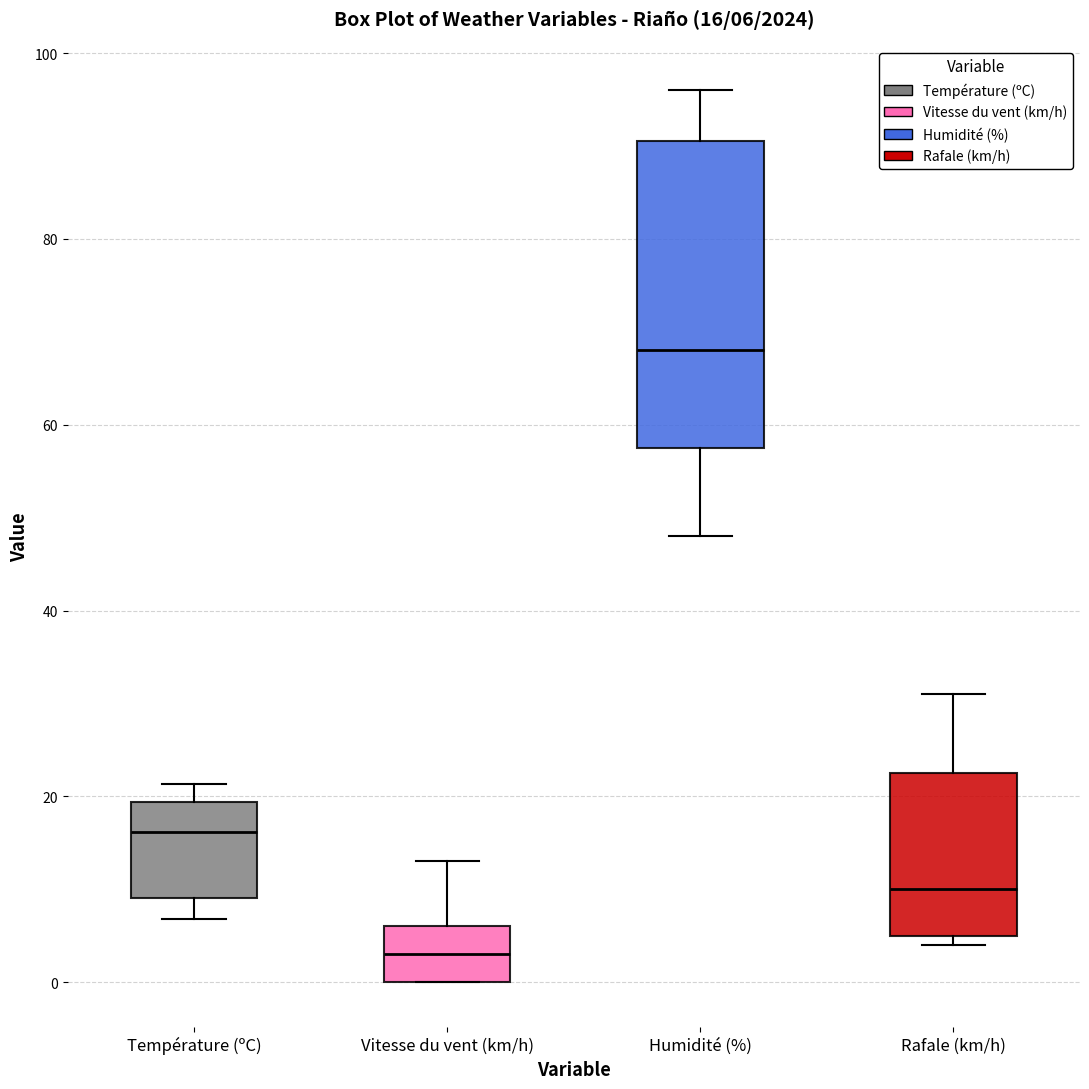

Which box has the highest median line?

Humidité (%)